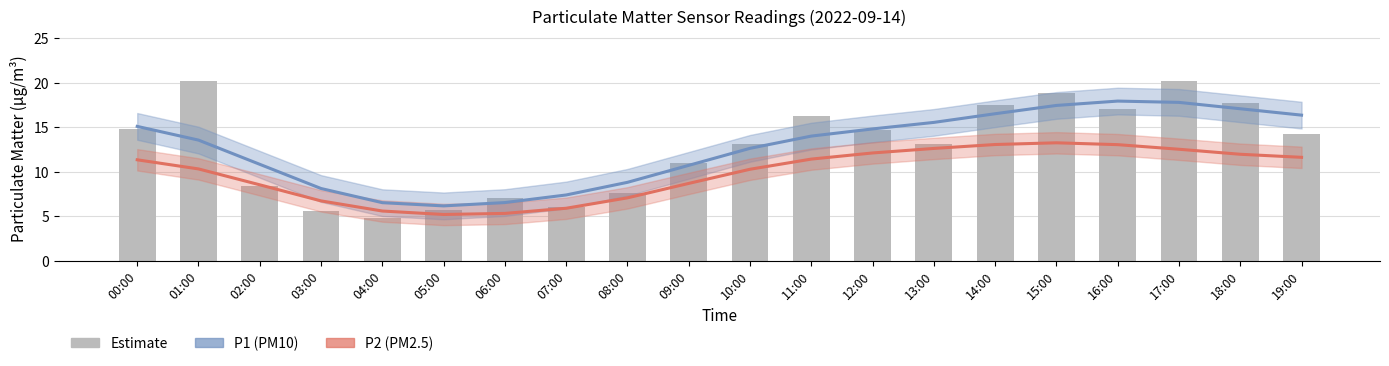

Which label corresponds to the smallest value in the chart?

04:00